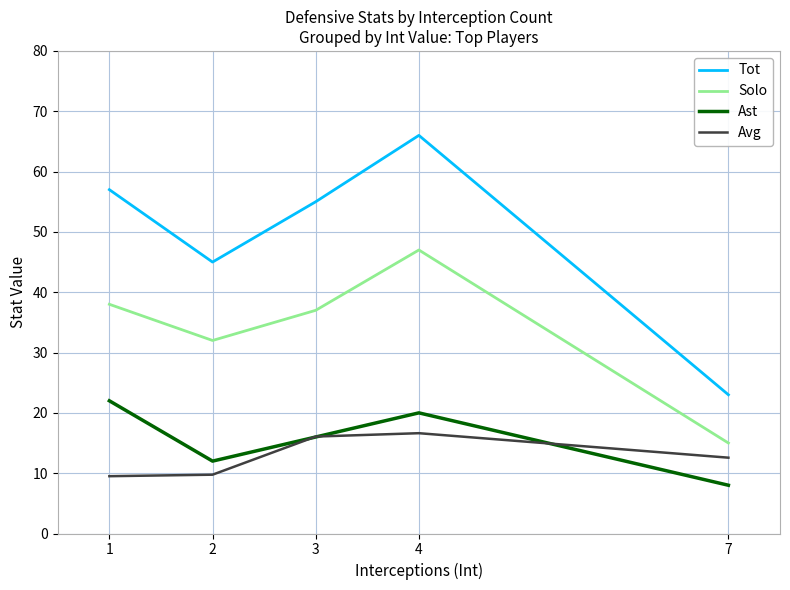

Rank the series at 7 from lowest to highest value.

Ast, Avg, Solo, Tot